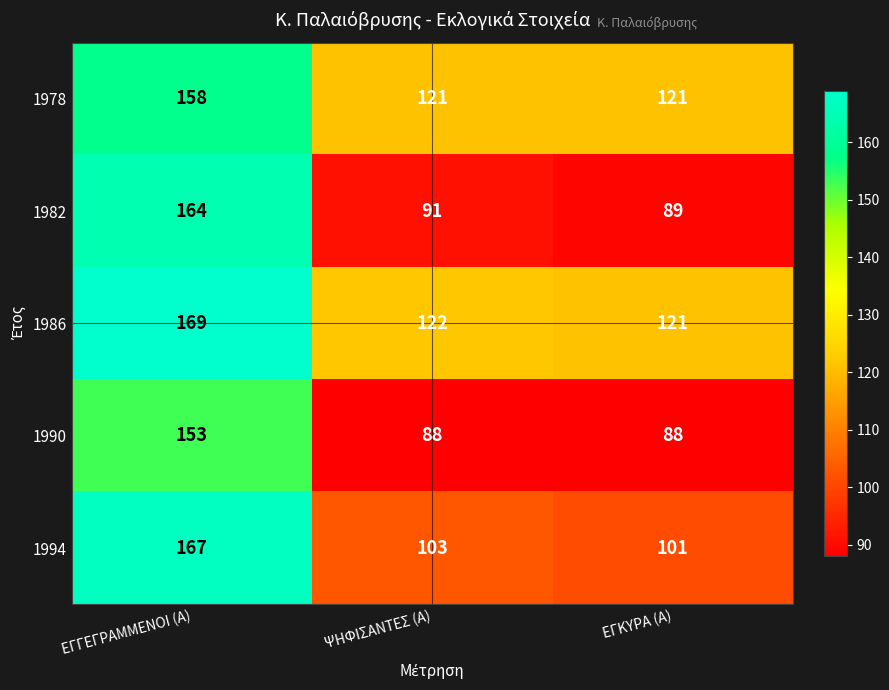

The 1982 series shows 89 at ΕΓΚΥΡΑ (Α). True or false?

True